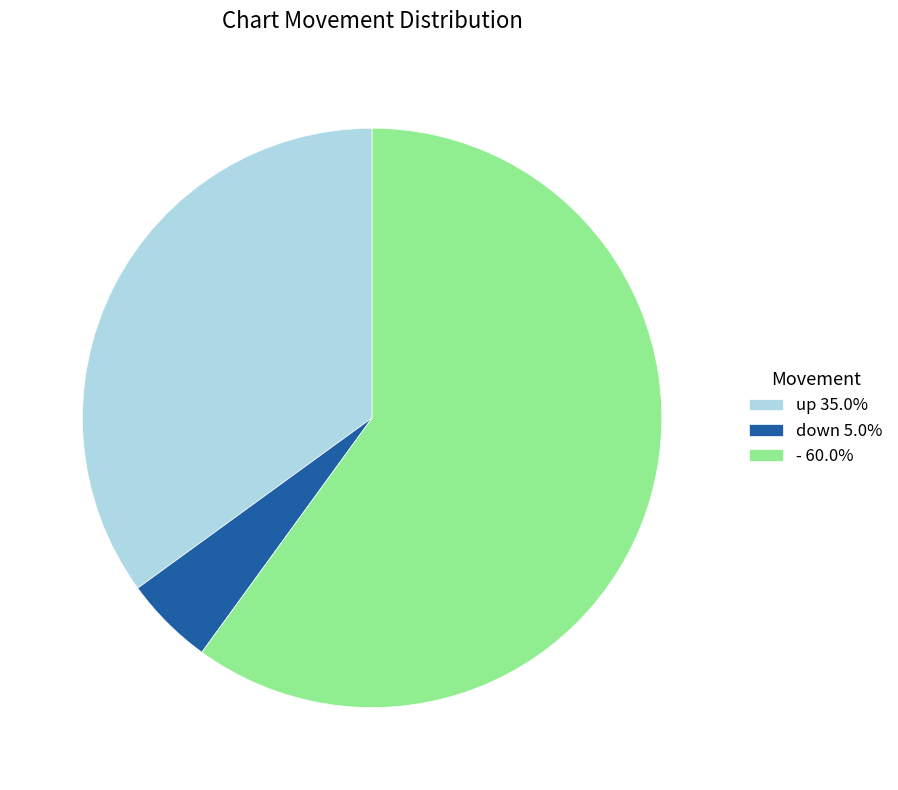

Is the sum of - 60.0% and down 5.0% greater than half?

Yes